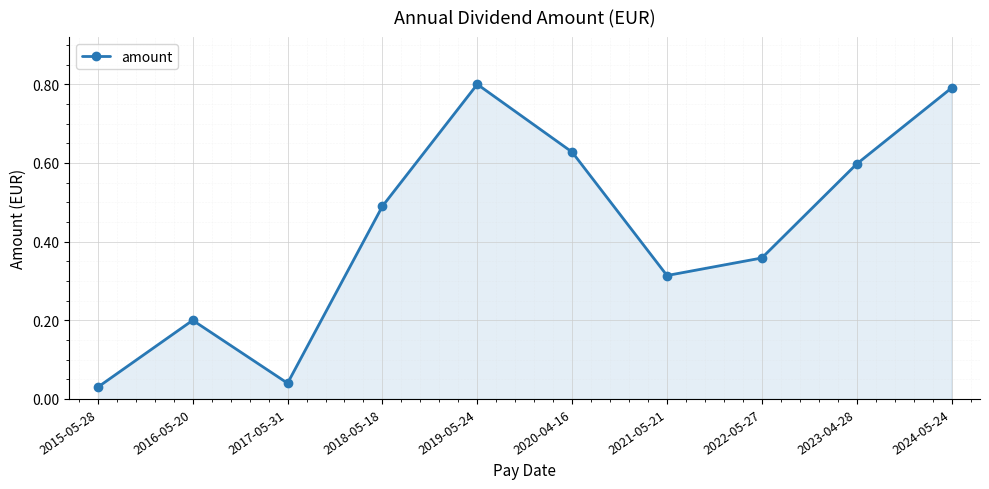

Between 2020-04-16 and 2021-05-21, which is larger?

2020-04-16